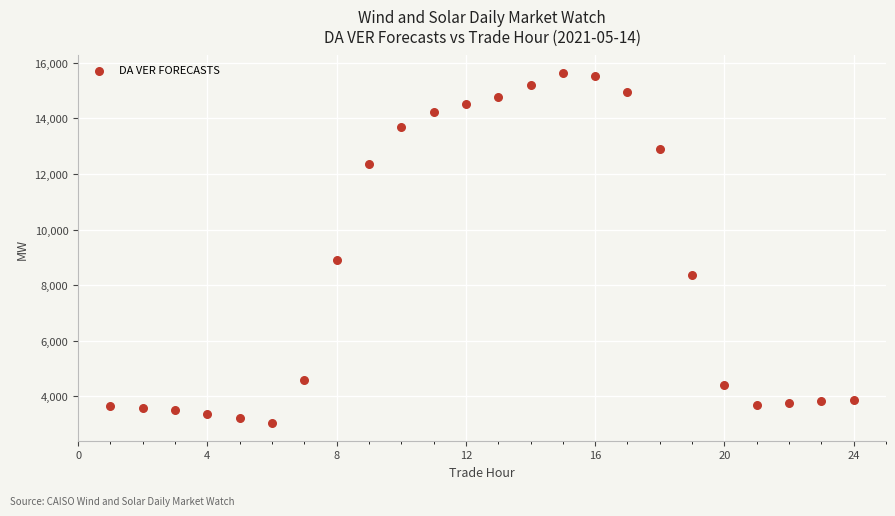

What Y value in the scatter plot is closest to 9333?

8908.9